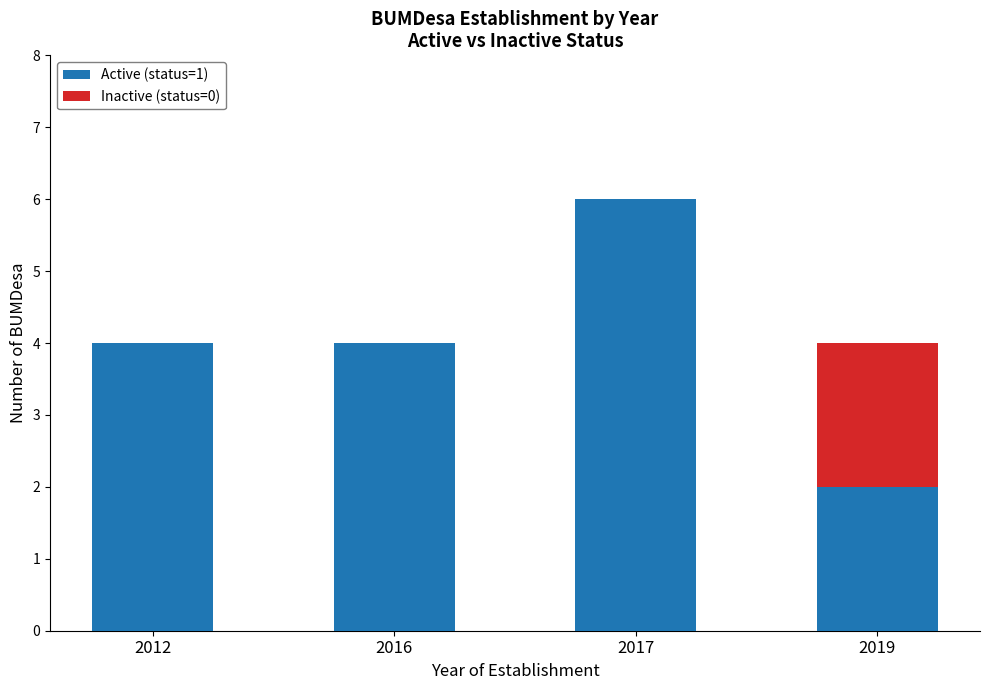

How many distinct data groups are displayed?

2